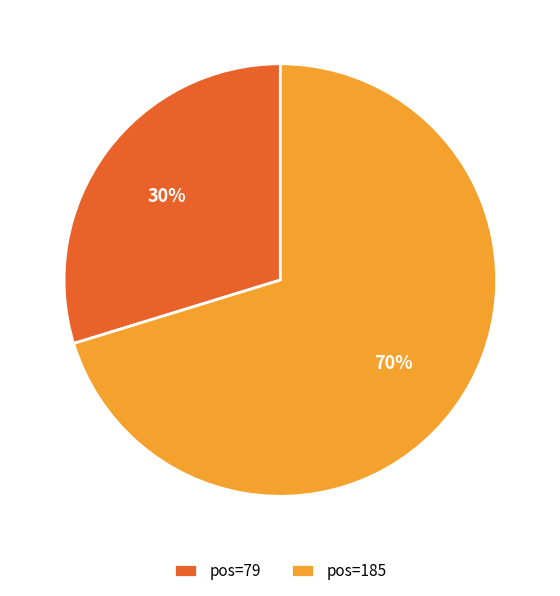

To the nearest percent, what portion does pos=79 represent?

30%